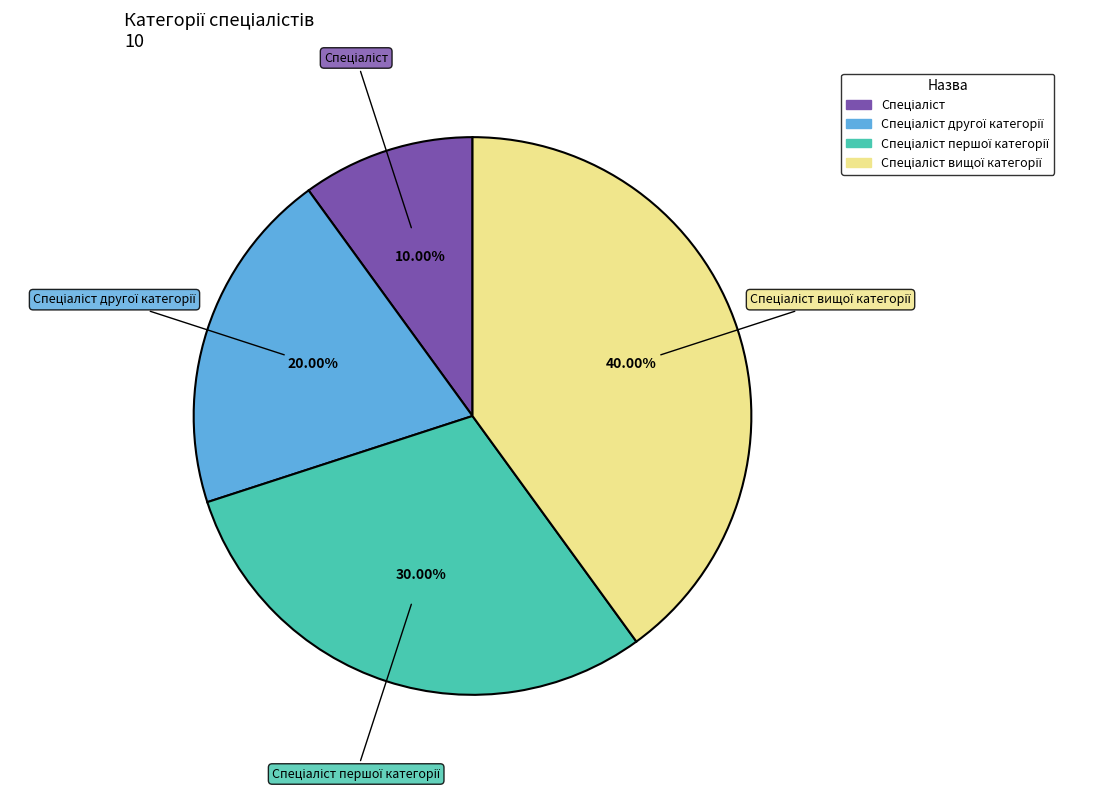

Is there any slice that represents more than half of the pie?

No